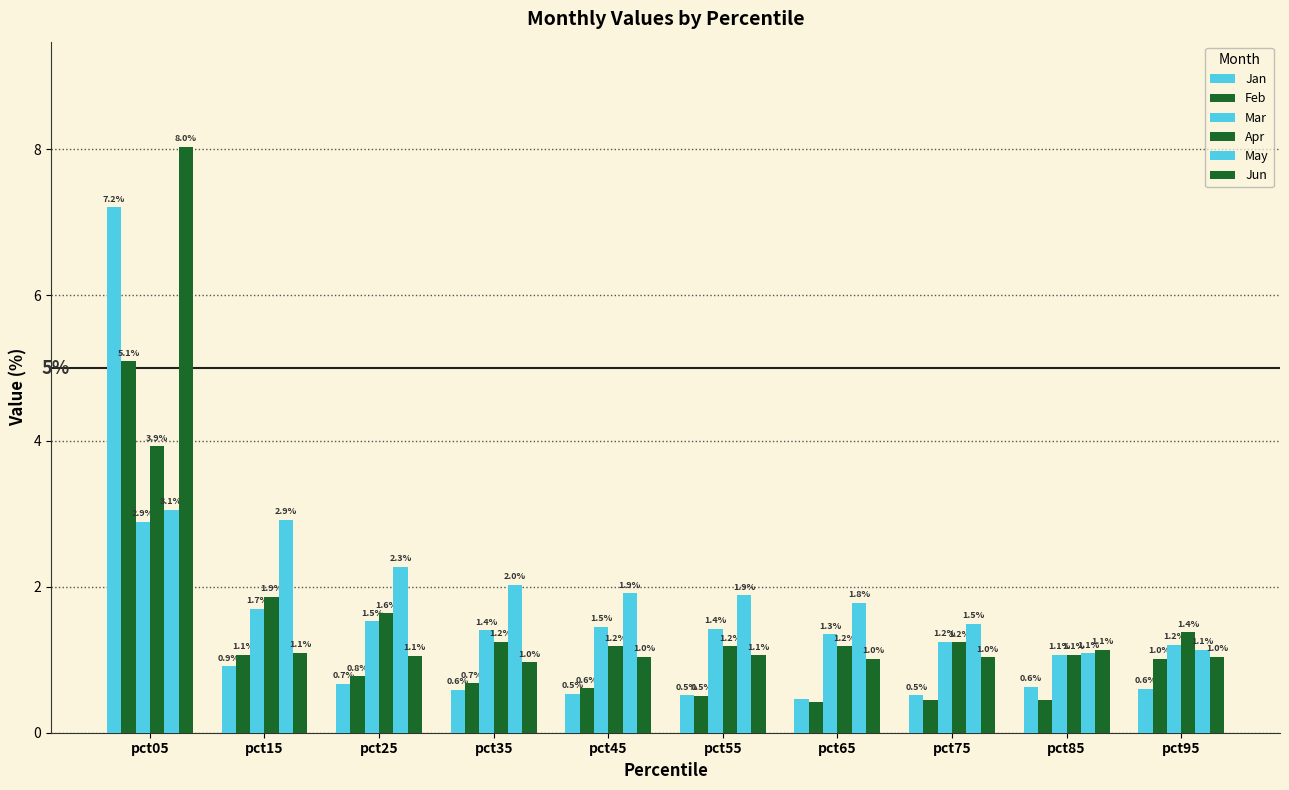

What is the maximum value shown in the chart?

8.0